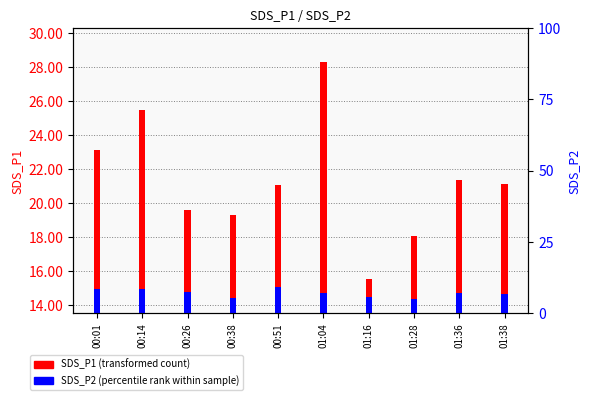

At how many categories does at least one series exceed 16?

9